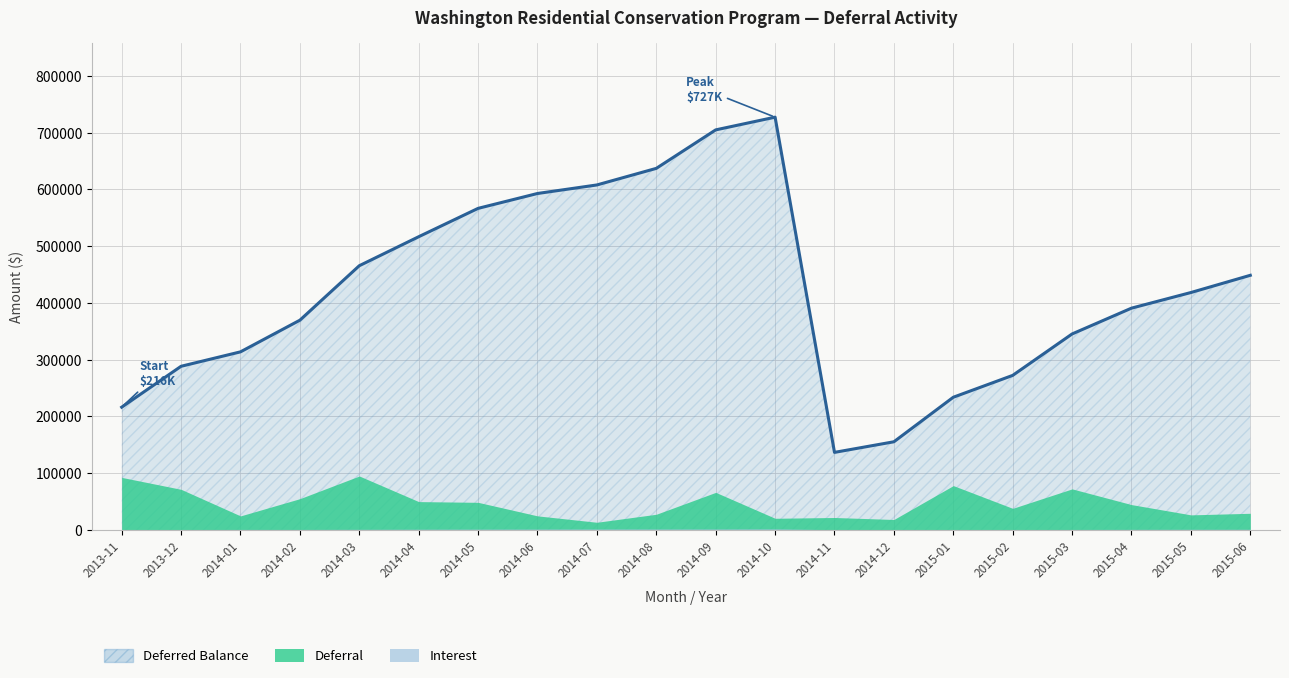

True or false: Interest has more than 2 interior local peaks.

False